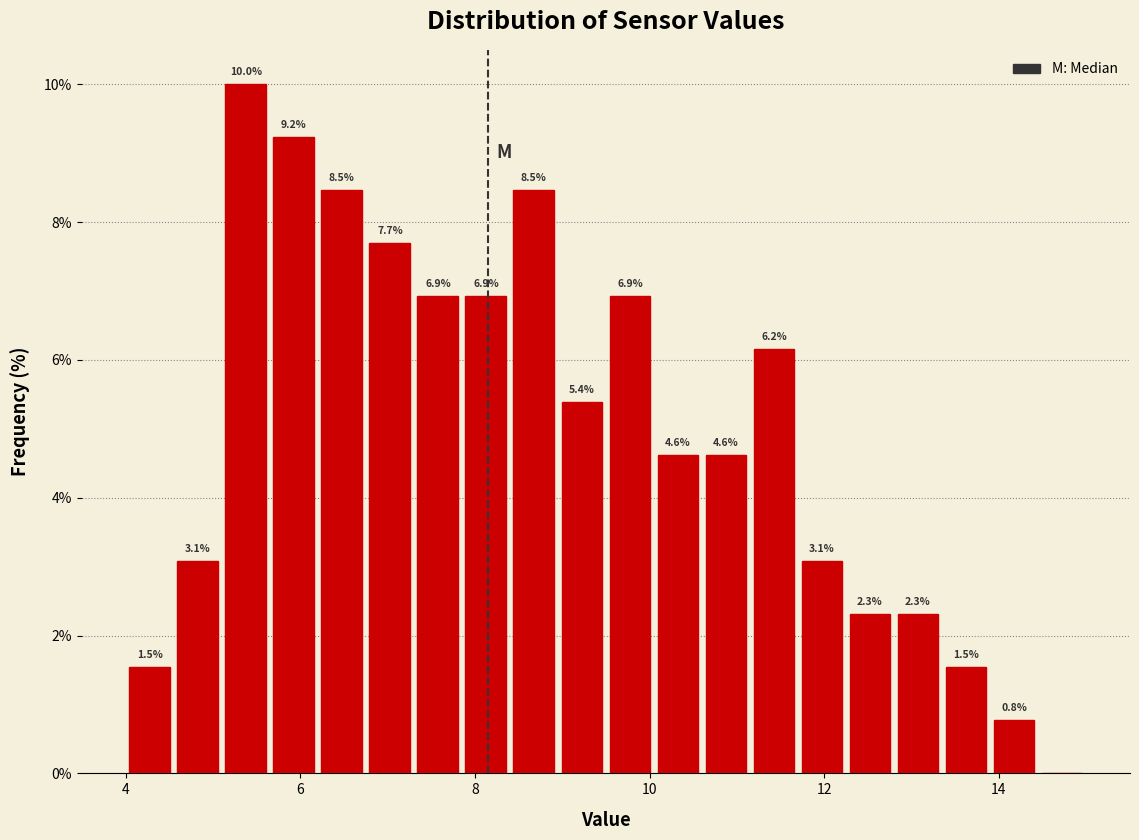

Read against the x-axis, roughly where is the centre of the tallest bar?

5.4